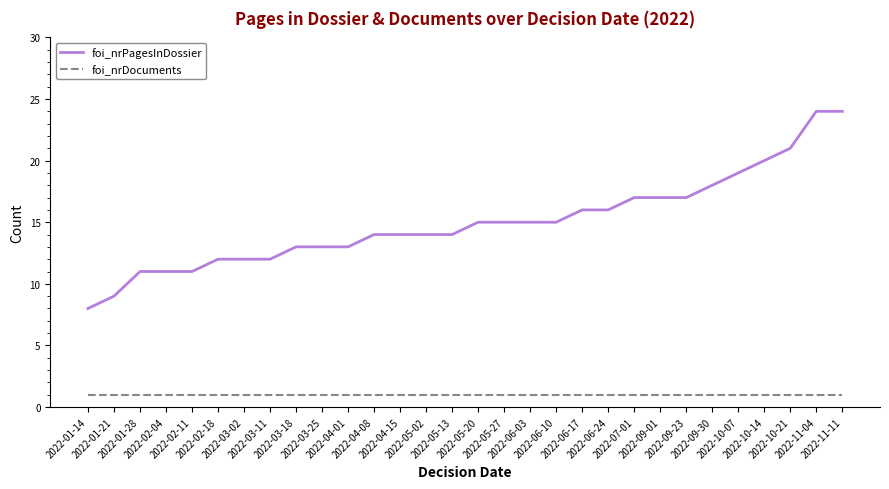

What is the spread (max minus min) of values at 2022-06-17?

15